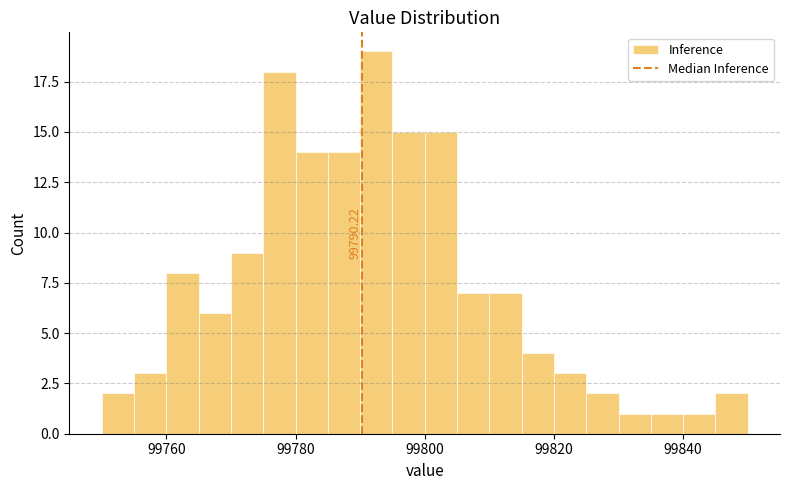

Around what value on the x-axis is the tallest bar? Give the approximate position of its centre, as read against the axis.

99792